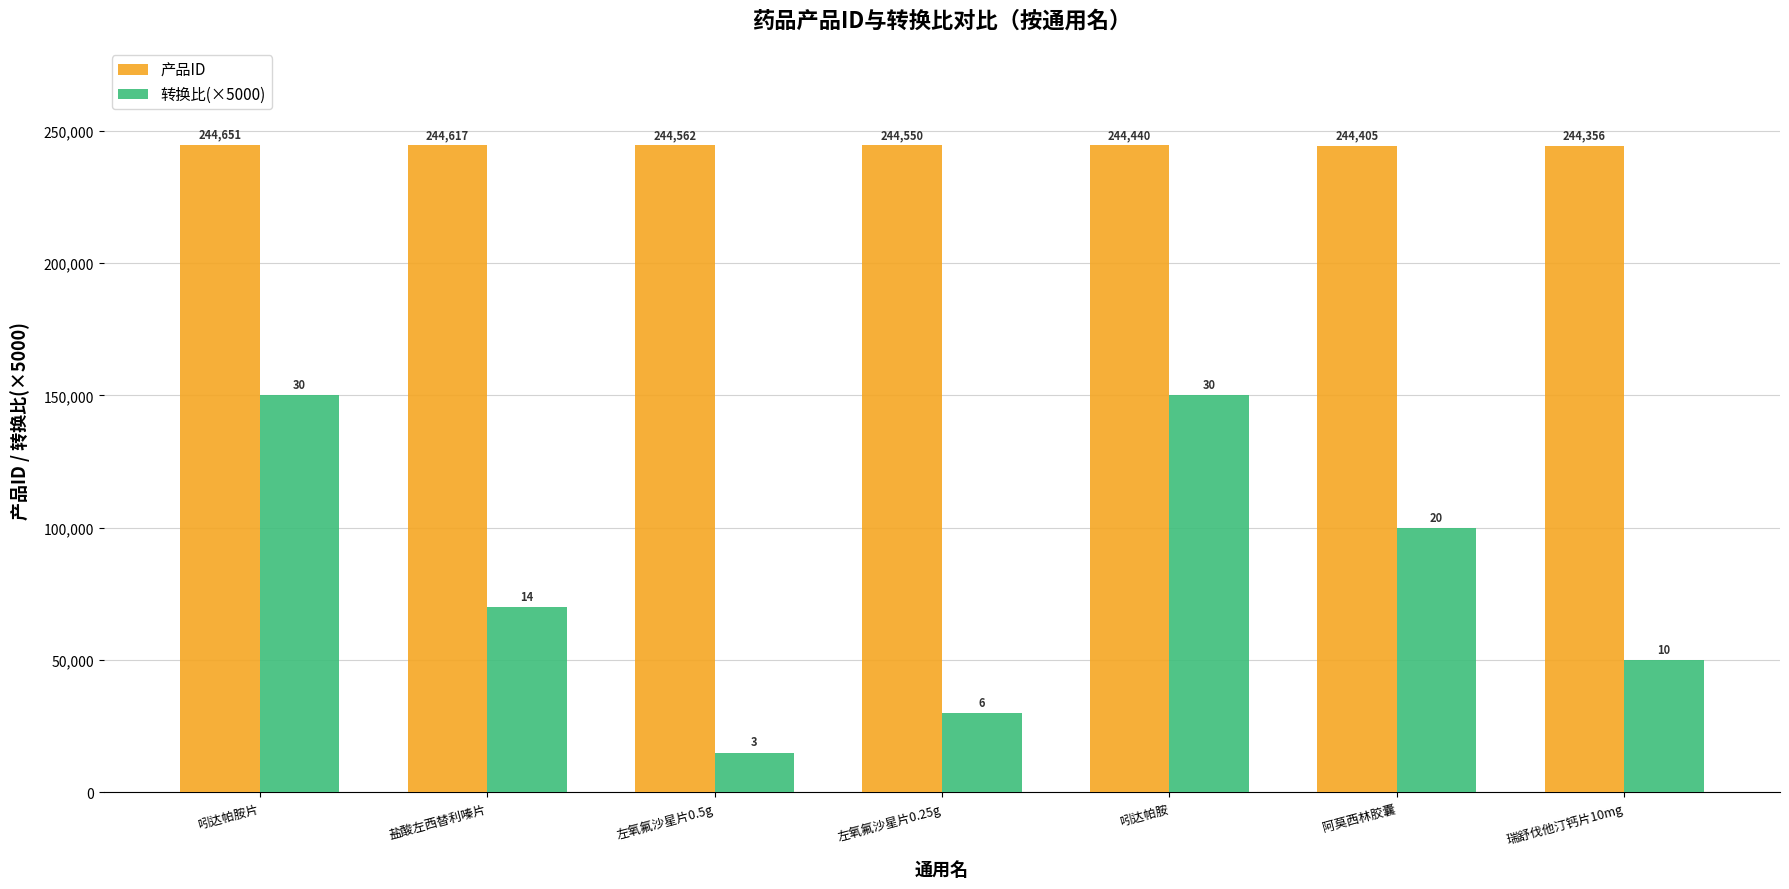

Which series has the largest range (max minus min)?

转换比(×5000)